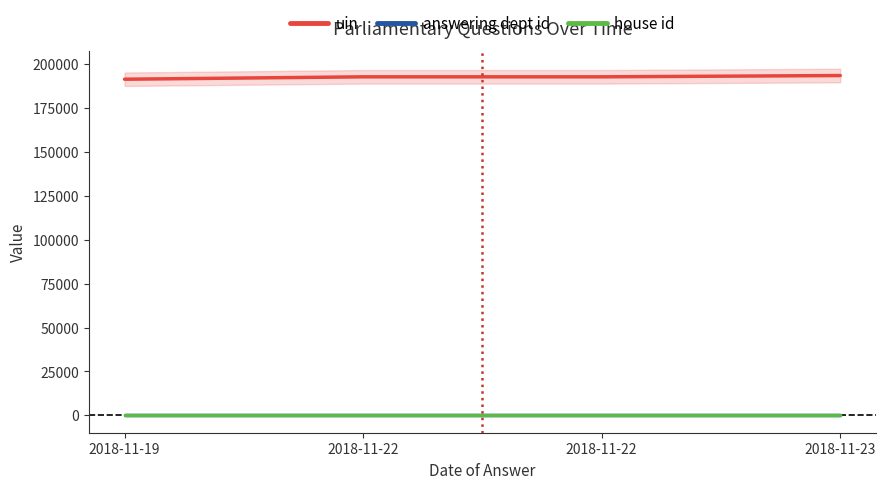

The value of uin at 2018-11-22 is 54496. True or false?

False